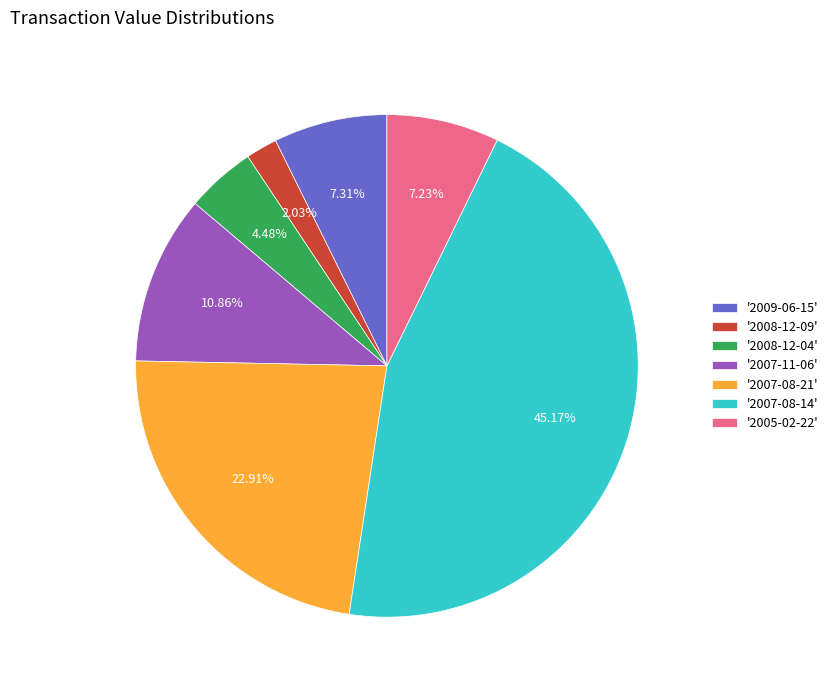

Is the sum of '2008-12-09' and '2009-06-15' greater than half?

No